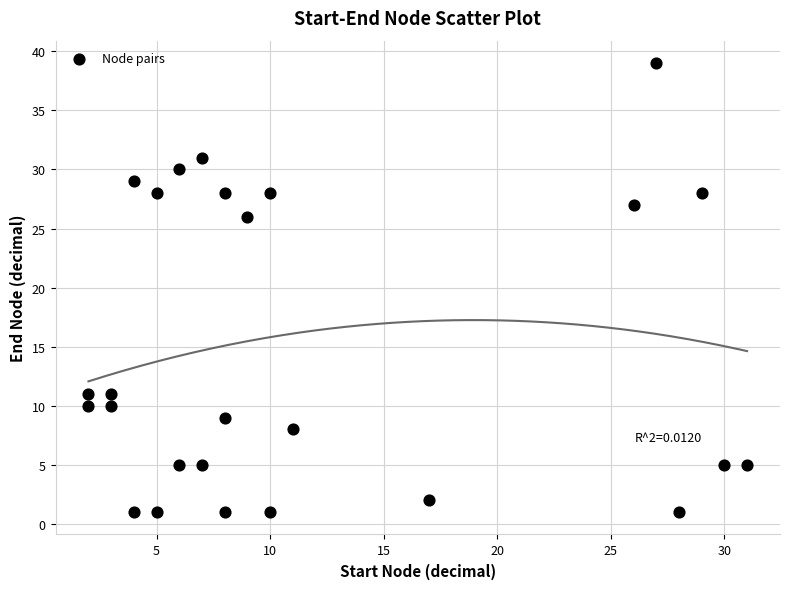

What is the range of X values (max minus min)?

29